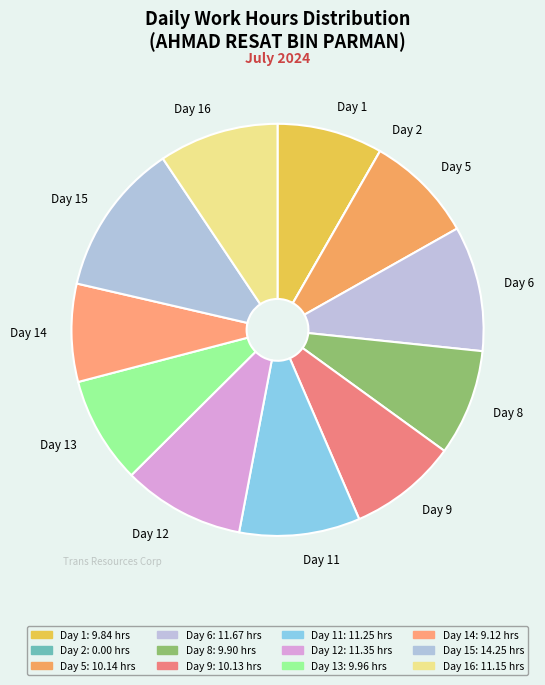

The Day 6 slice represents 21% of the pie. True or false?

False